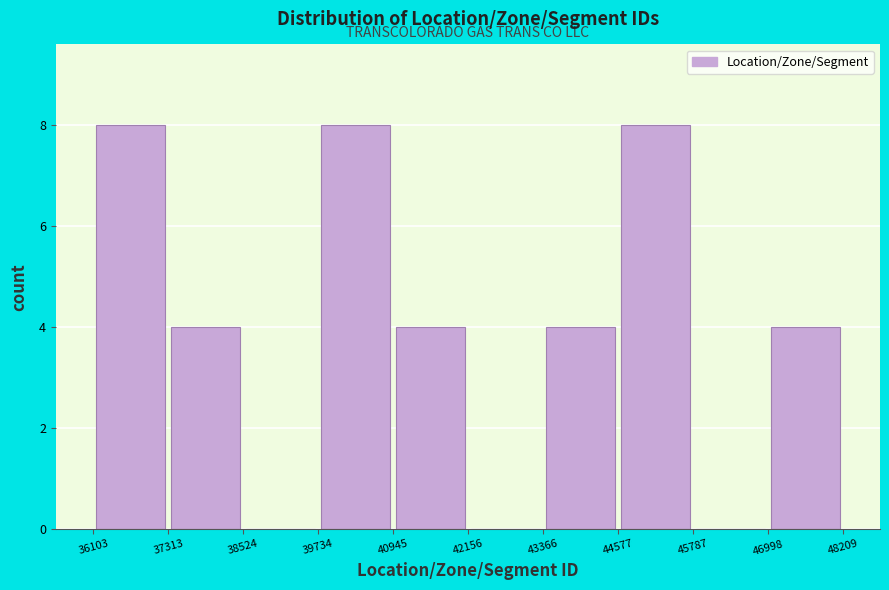

What is the height of the bar covering 36103 to 37313 on the x-axis? The values are not printed on the chart, so give them approximately, as read against the axis.

8